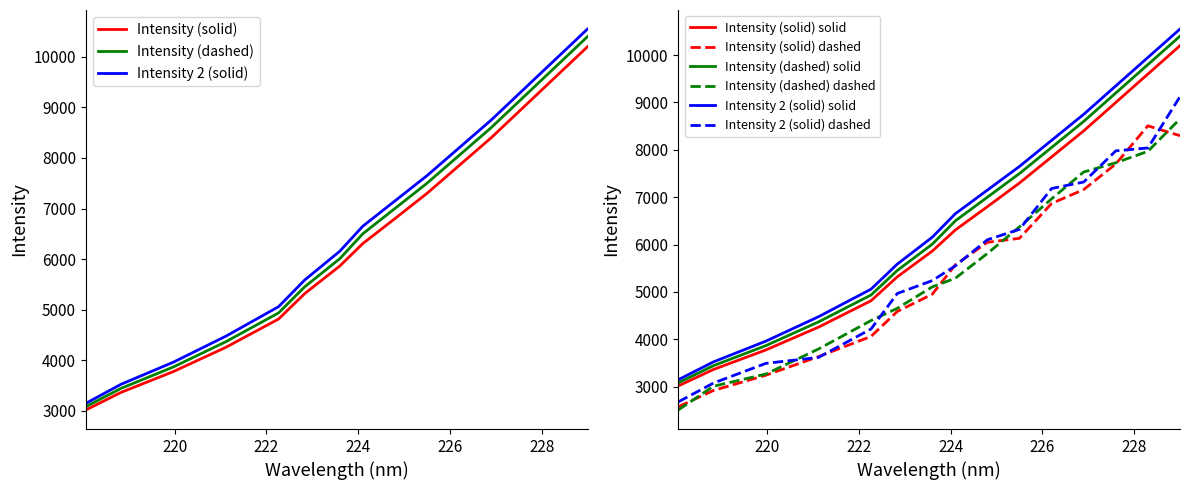

Is the value of Intensity (dashed) at 218 greater than the value of Intensity 2 (solid) at 10?

No